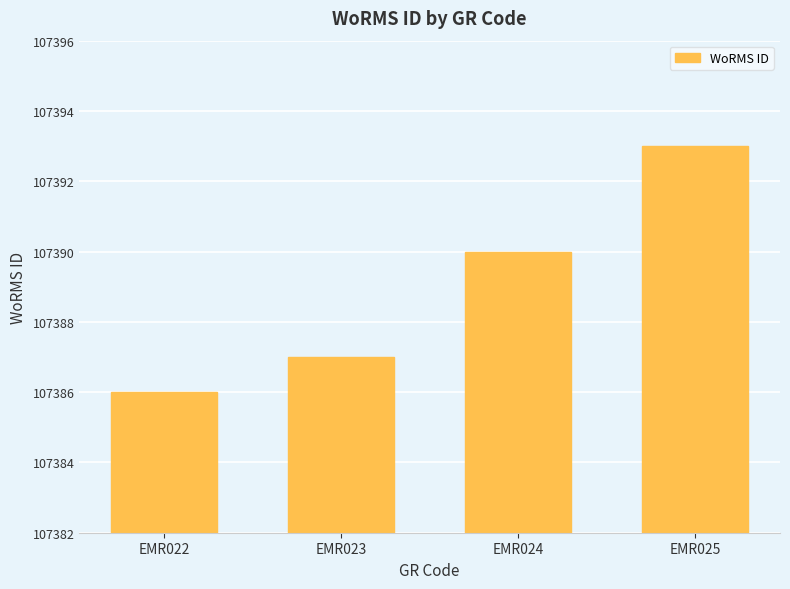

List the labels in order of value, largest first.

EMR025, EMR024, EMR023, EMR022